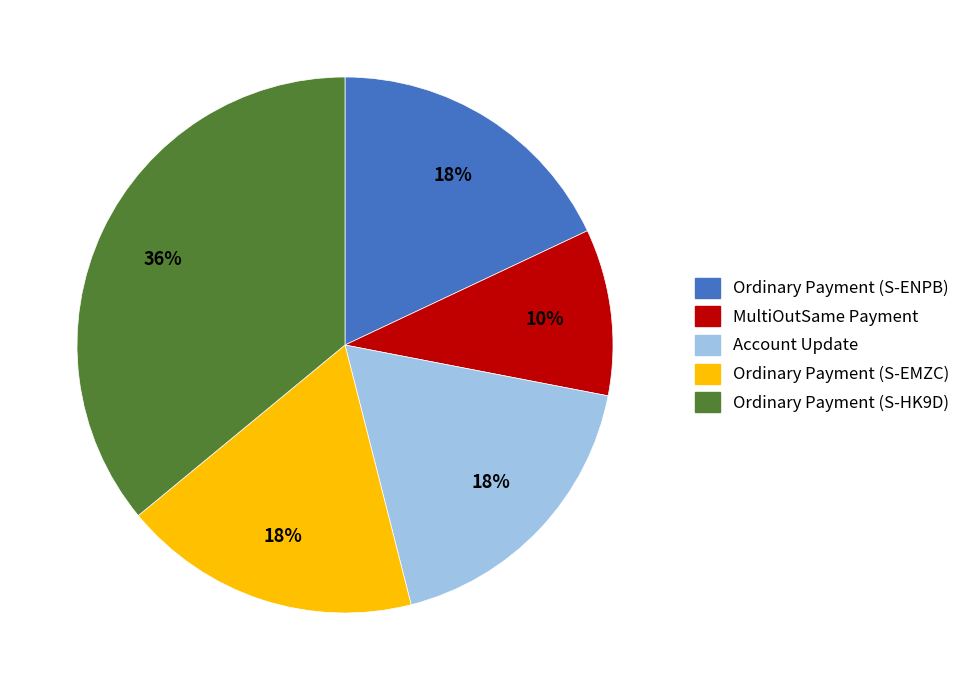

Count the number of slices in the pie.

5